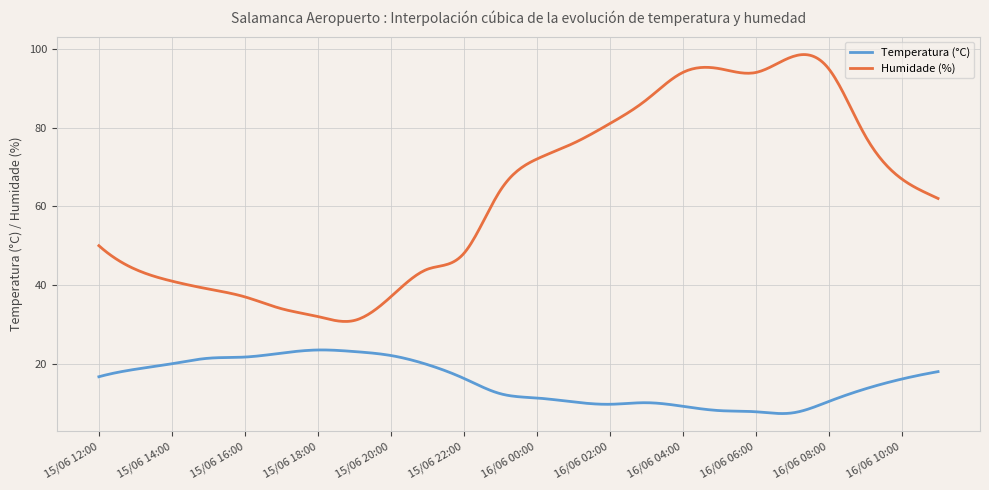

In Humidade (%), how many points are higher than both neighbors (excluding endpoints)?

2